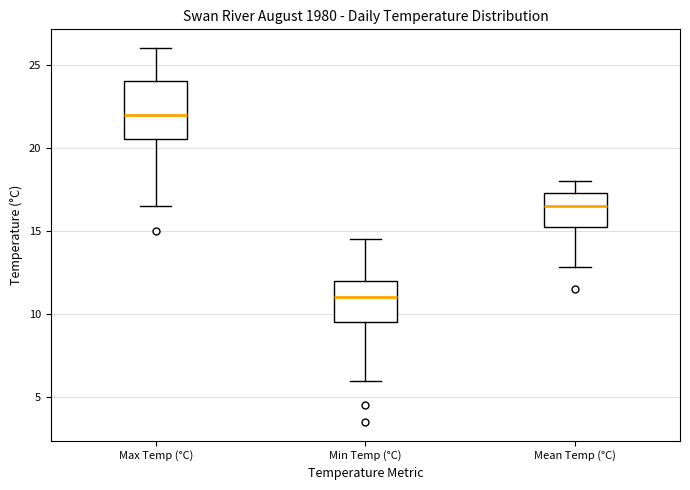

Reading left to right, transcribe this box plot: for each box, give where its median line is, the range the box spans, and where its two whiskers end, as read against the y-axis. The values are not printed on the chart, so give them approximately, as read against the axis.

Max Temp (°C): median 22.0, box 20.5 to 24.0, whiskers 16.5 to 26.0
Min Temp (°C): median 11.0, box 9.5 to 12.0, whiskers 6.0 to 14.5
Mean Temp (°C): median 16.5, box 15.5 to 17.5, whiskers 13.0 to 18.0